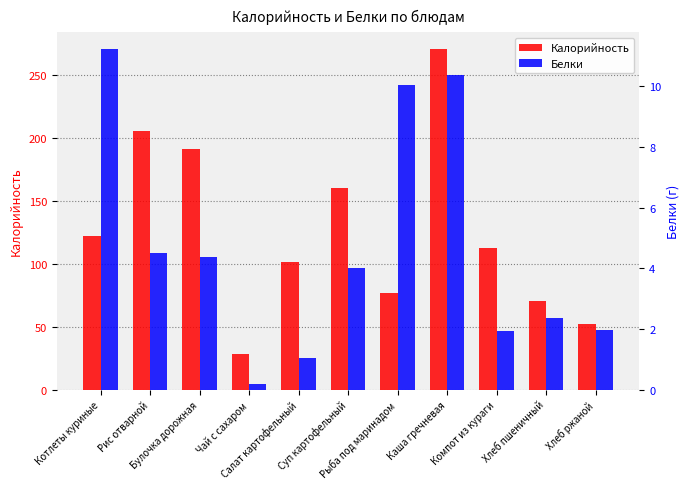

What is the difference between the highest and lowest values at Хлеб пшеничный?

68.1